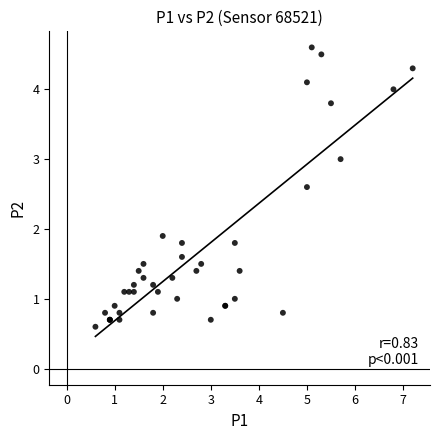

What Y value in the scatter plot is closest to 2?

1.9